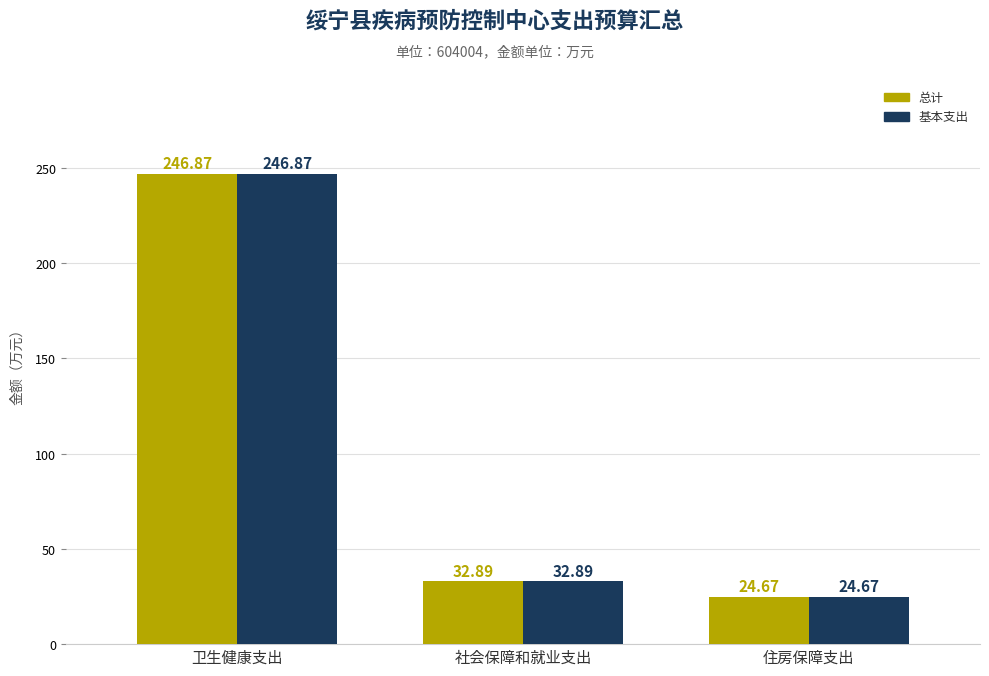

What is the difference between the maximum and minimum values in the 基本支出 series?

222.2